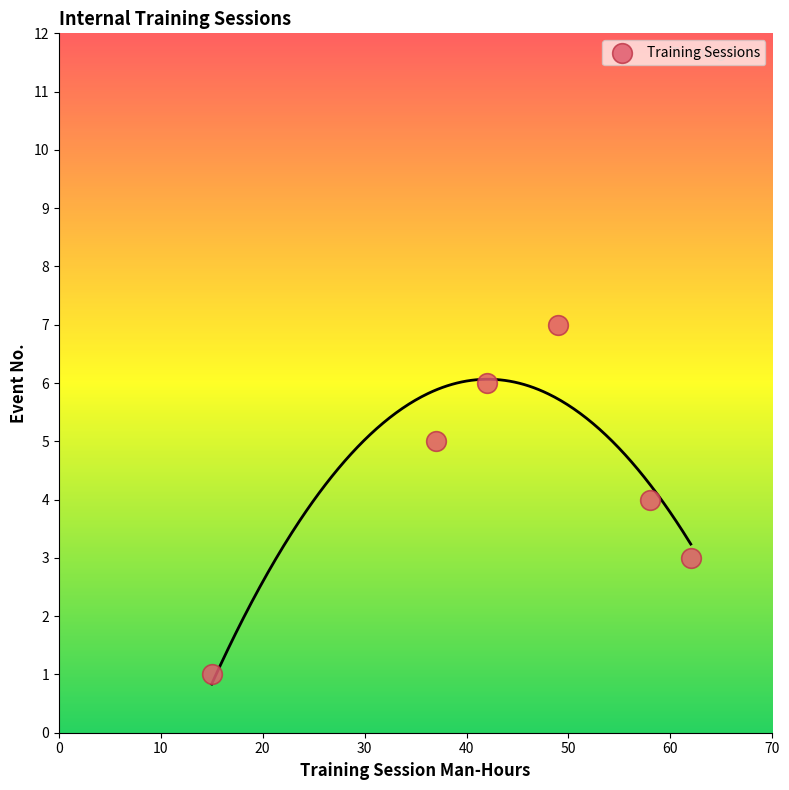

What is the range of Y values (max minus min)?

6